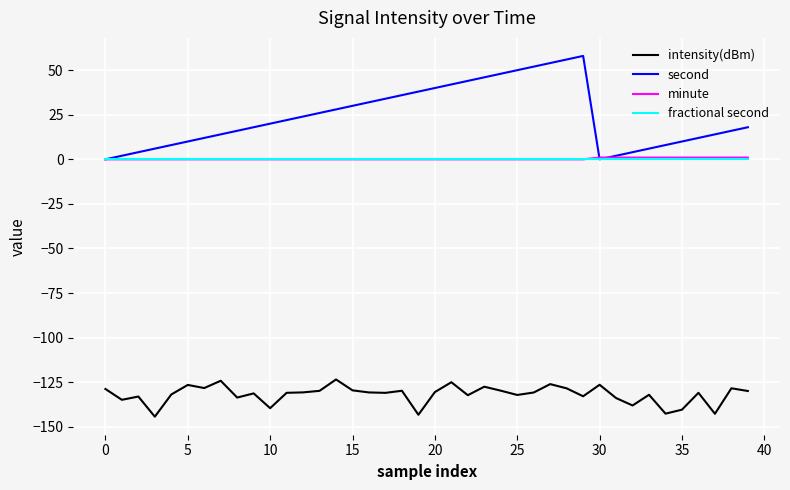

True or false: intensity(dBm) and minute intersect in this chart.

False